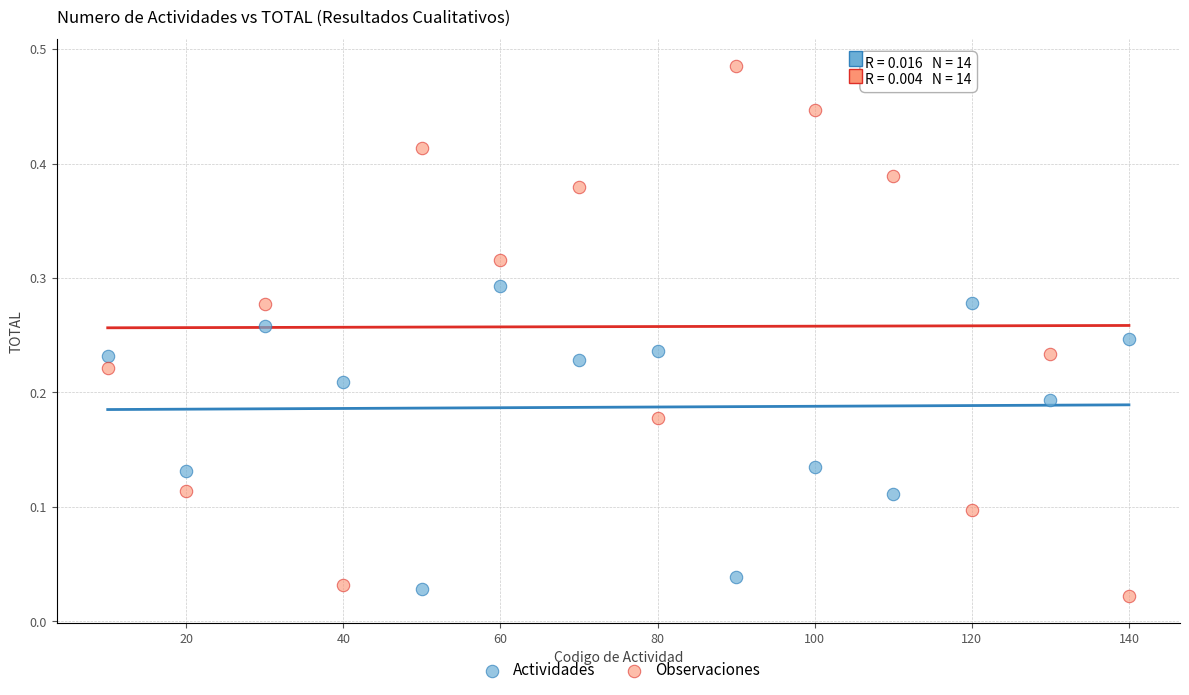

Which series has the widest spread of Y values?

Observaciones